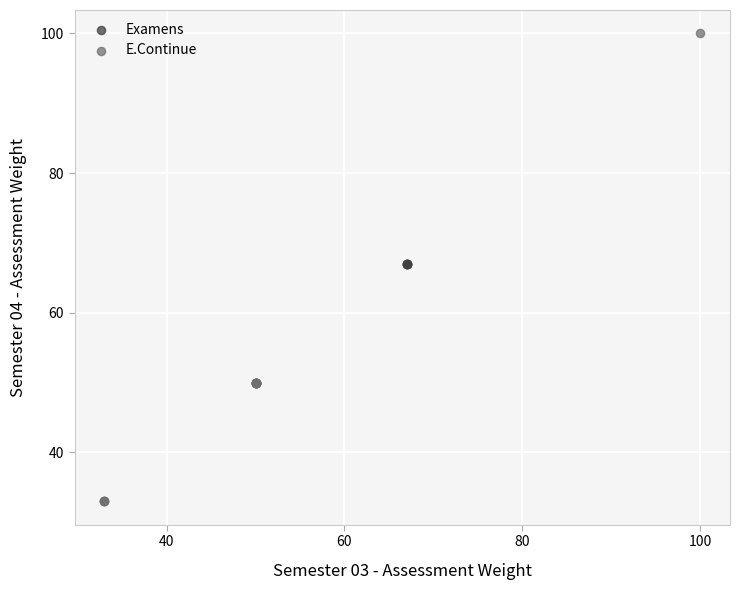

Which series has the largest Y range (max minus min)?

E.Continue